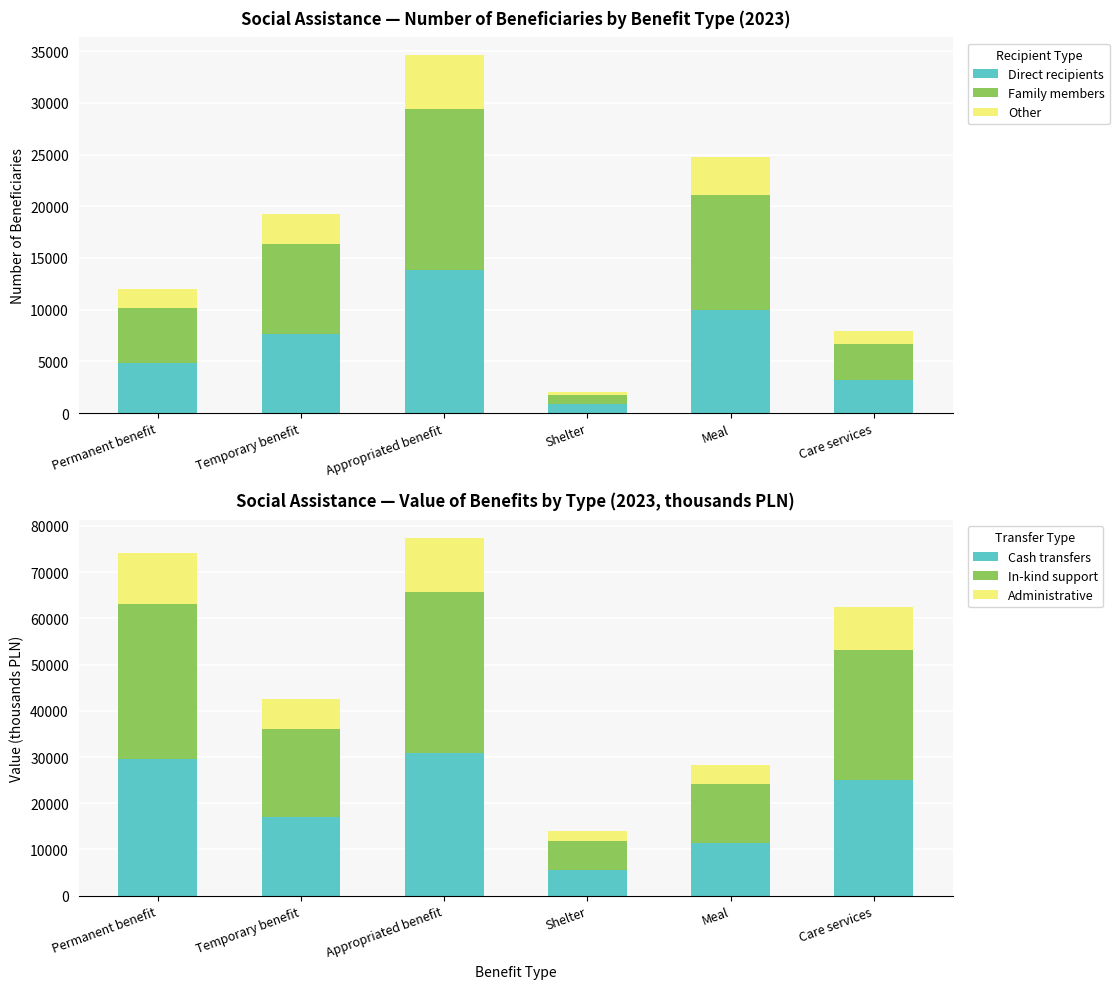

What is the maximum value for Cash transfers?

30944.0